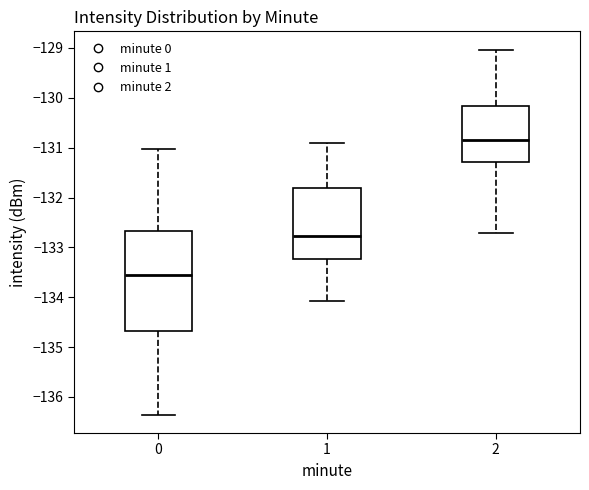

Where does the upper whisker of the box at x = 2 end on the y-axis? The values are not printed on the chart, so give them approximately, as read against the axis.

-129.0